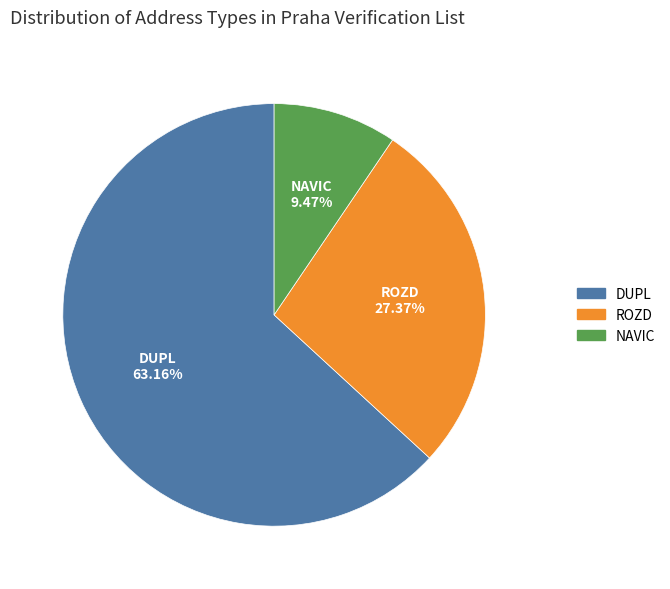

How many segments does this pie chart have?

3